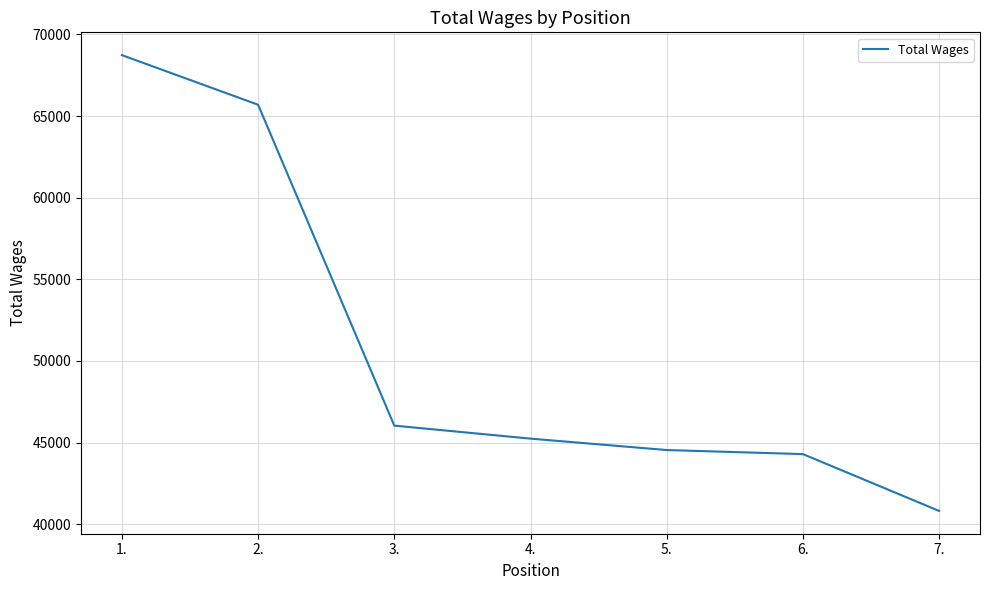

Approximately how many times larger is the value at 4. compared to 6.?

1.0